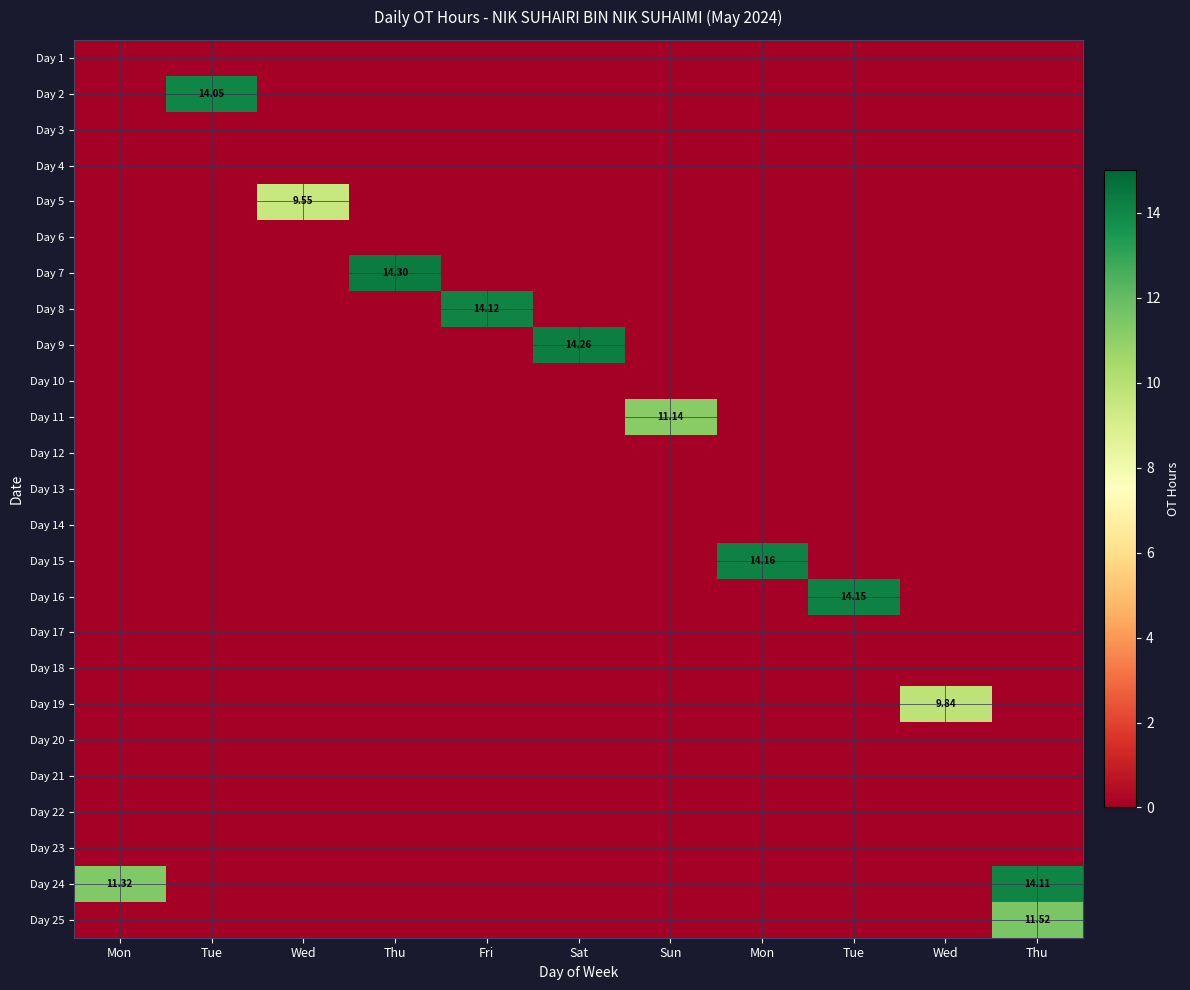

Which category has the lowest value in the Day 13 series?

Mon